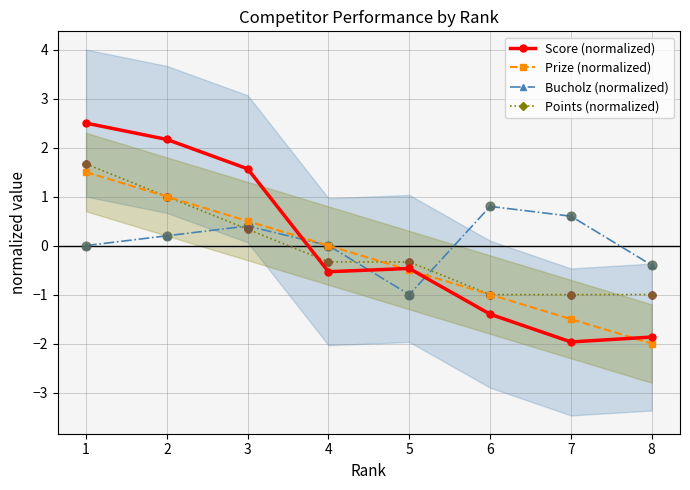

Which series contains the lowest Y value?

Prize (normalized)